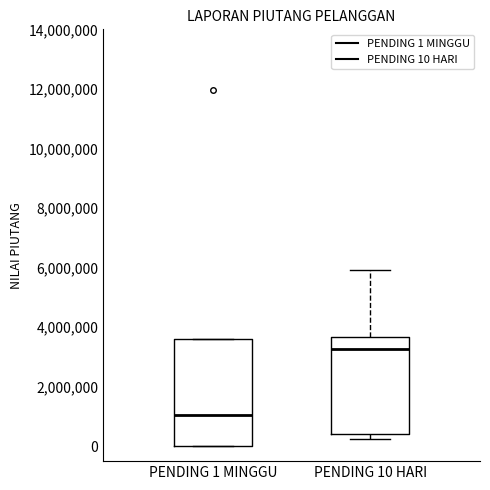

Reading left to right, transcribe this box plot: for each box, give where its median line is, the range the box spans, and where its two whiskers end, as read against the y-axis. The values are not printed on the chart, so give them approximately, as read against the axis.

PENDING 1 MINGGU: median 1000000, box 0 to 3600000, whiskers 0 to 3600000
PENDING 10 HARI: median 3200000, box 400000 to 3600000, whiskers 200000 to 6000000